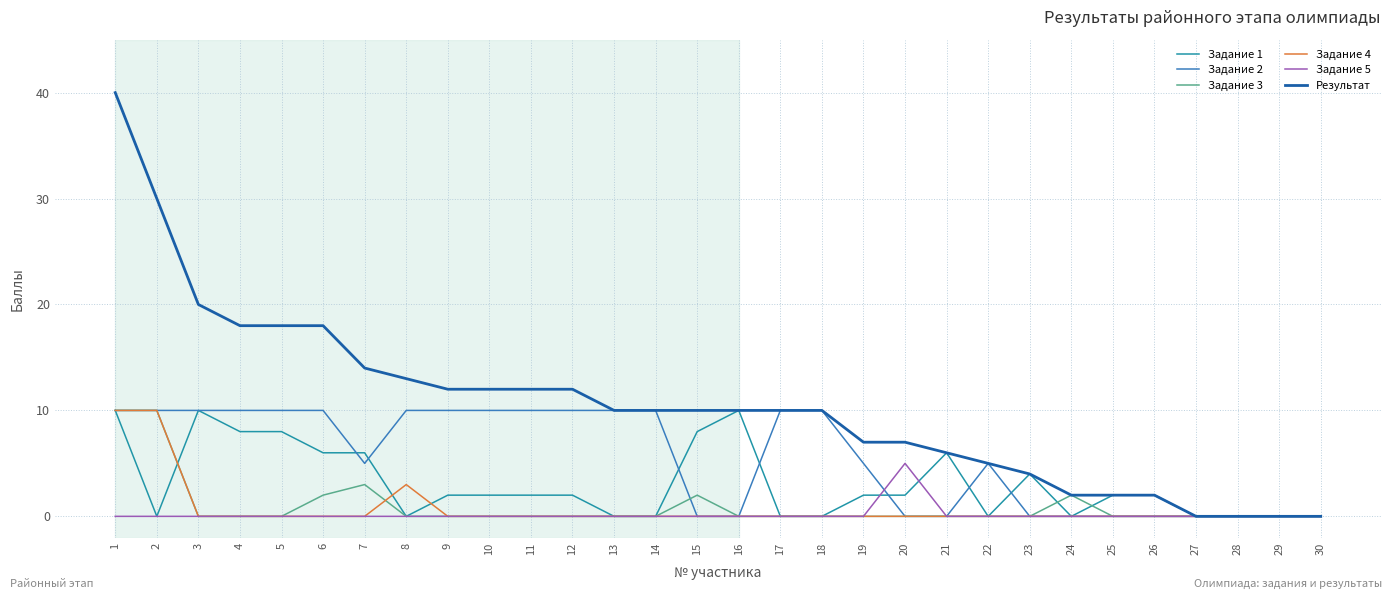

Does the chart have visible grid lines?

Yes